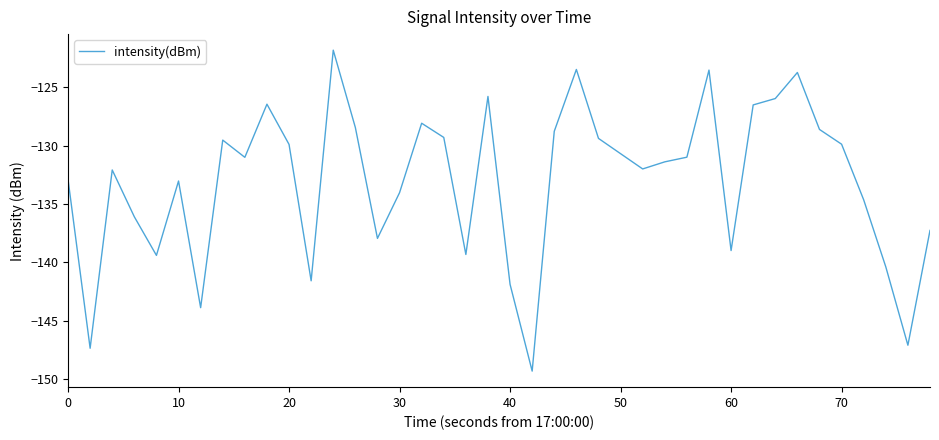

True or false: the data has more than 0 interior local peaks.

True